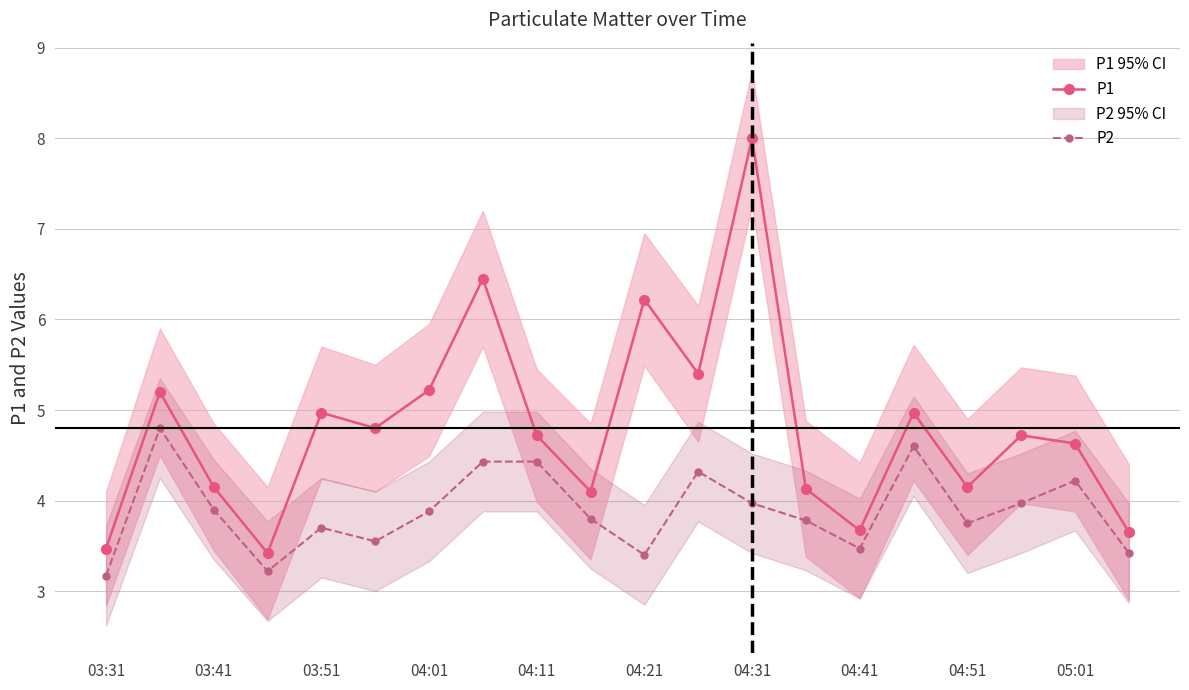

True or false: P2 has more than 2 interior local peaks.

True